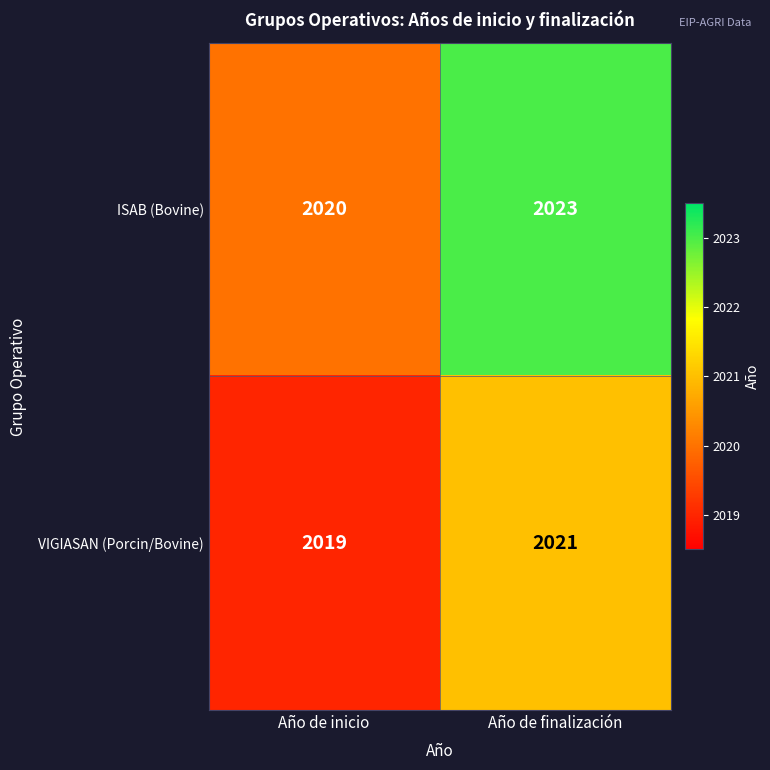

Which series has the largest total across all categories?

ISAB (Bovine)